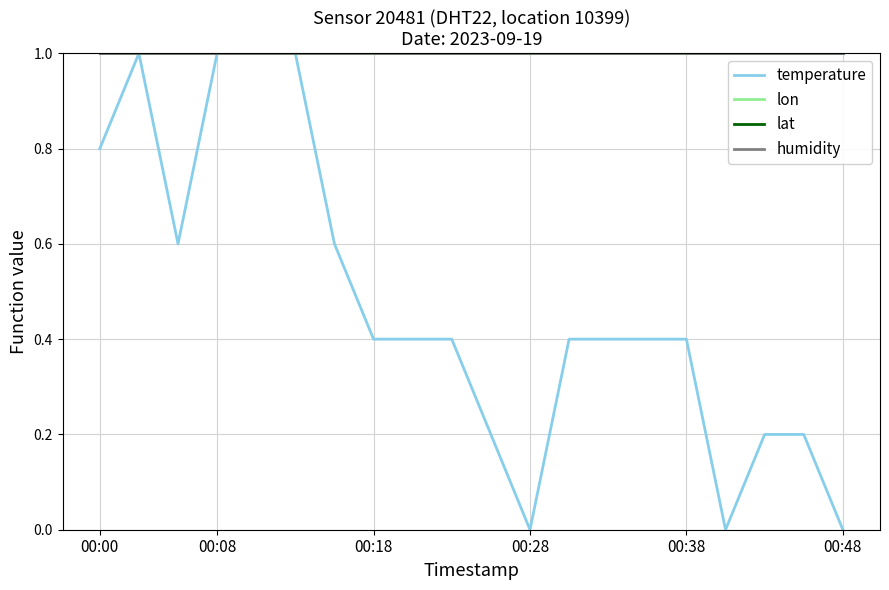

At which category is the sum across all series the highest?

00:08